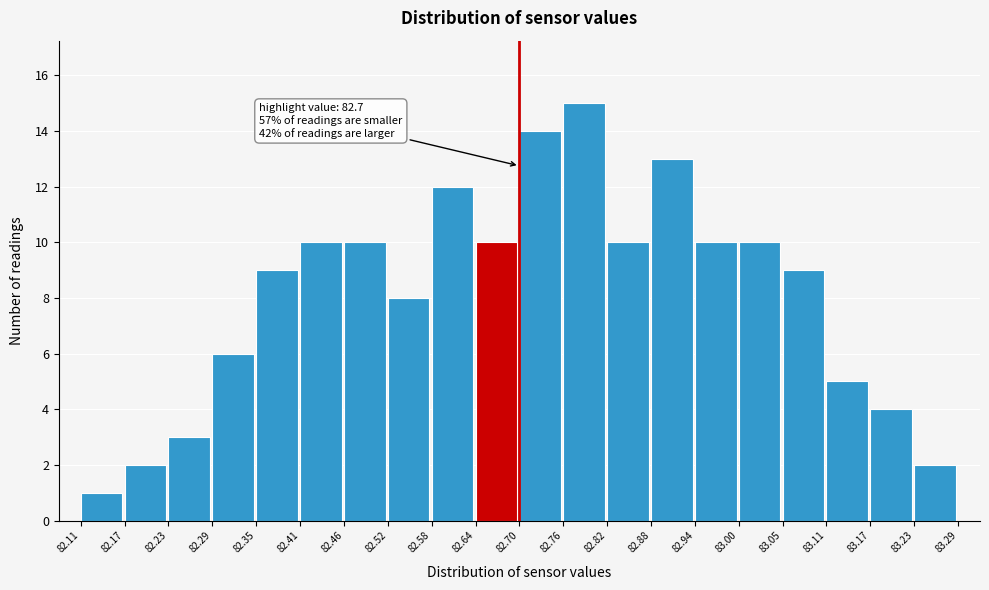

Over which range of the x-axis is the bar tallest?

82.76 to 82.82